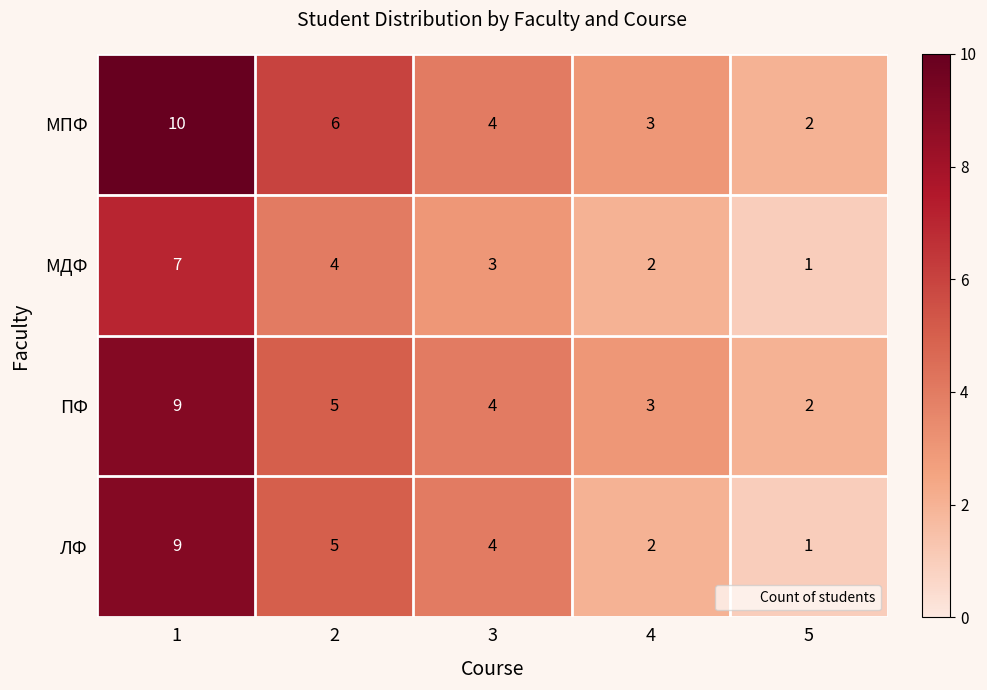

Between 1 and 3, which series saw the biggest shift?

МПФ